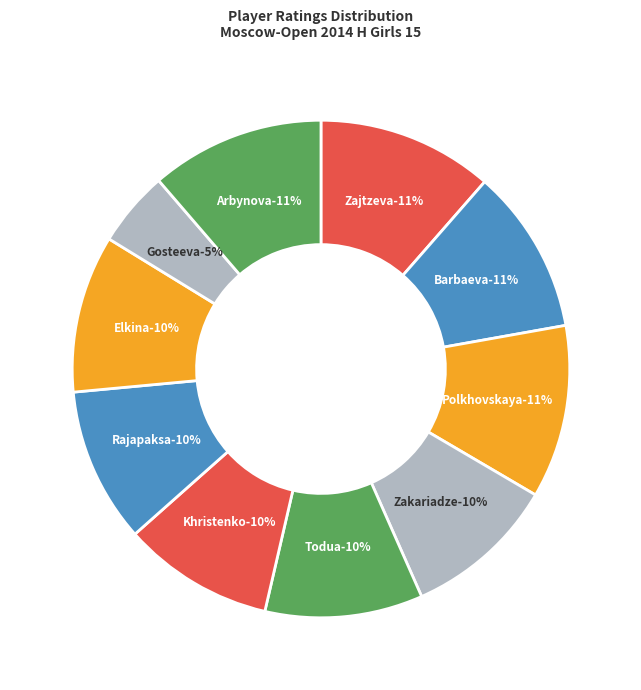

Is it true that Khristenko Anna is 22% of the pie?

False